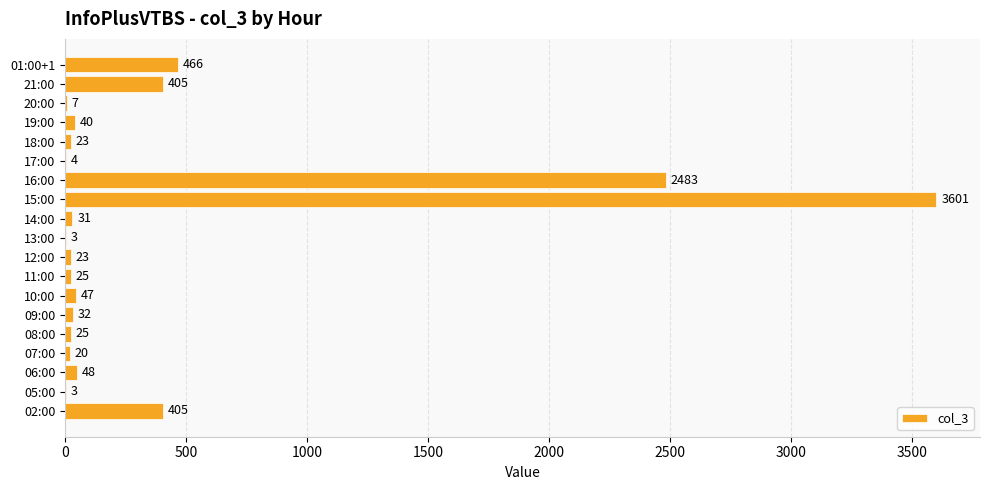

Is it true that the value at 16:00 is 2483?

True